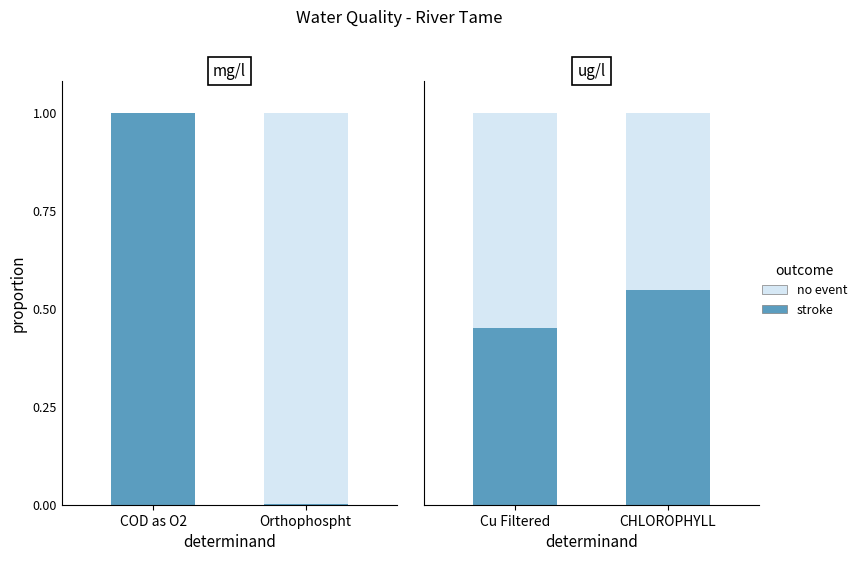

What is the average value of the no event series?

0.5